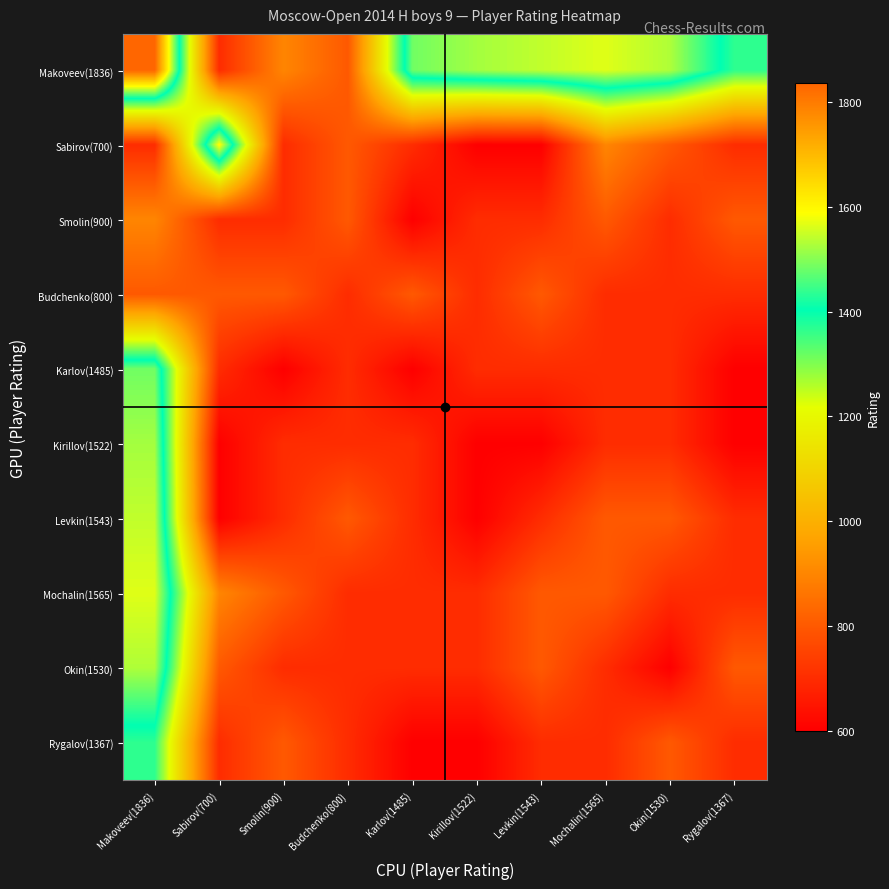

What is the greatest value displayed?

1836